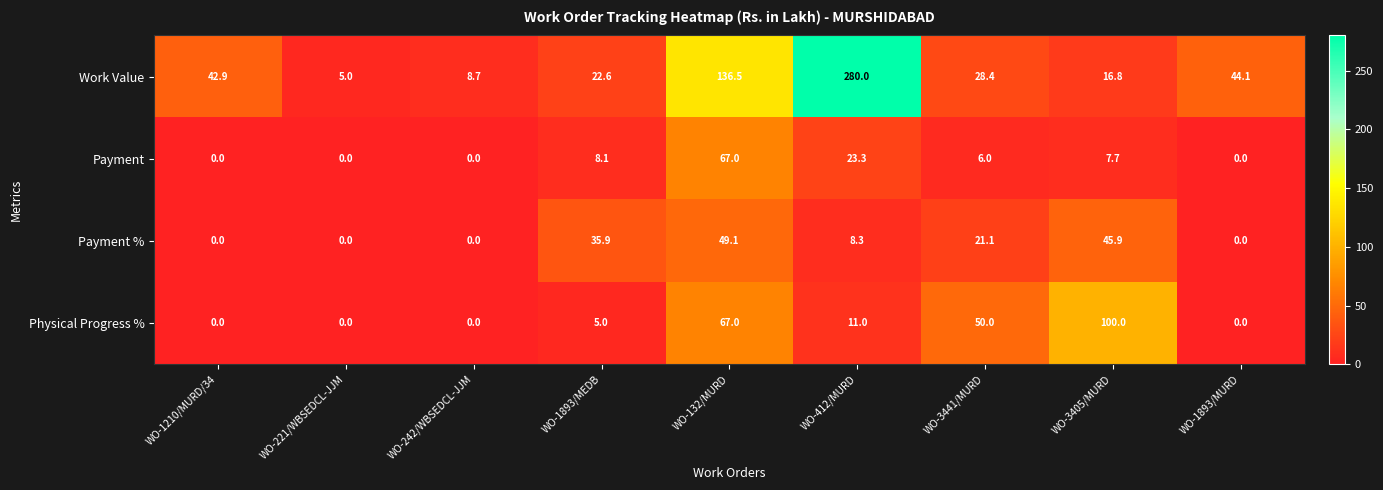

At which label is Payment closest to 33?

WO-412/MURD